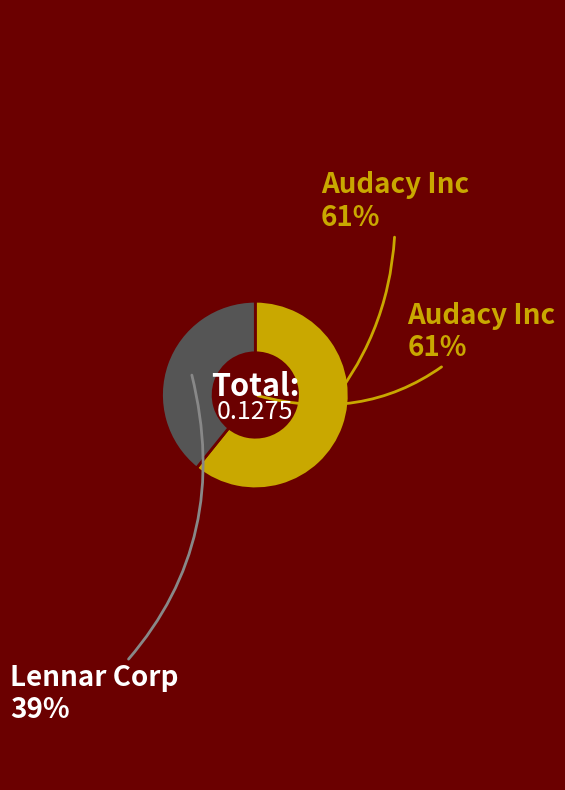

Rank the categories by value from lowest to highest.

Lennar Corp, Audacy Inc